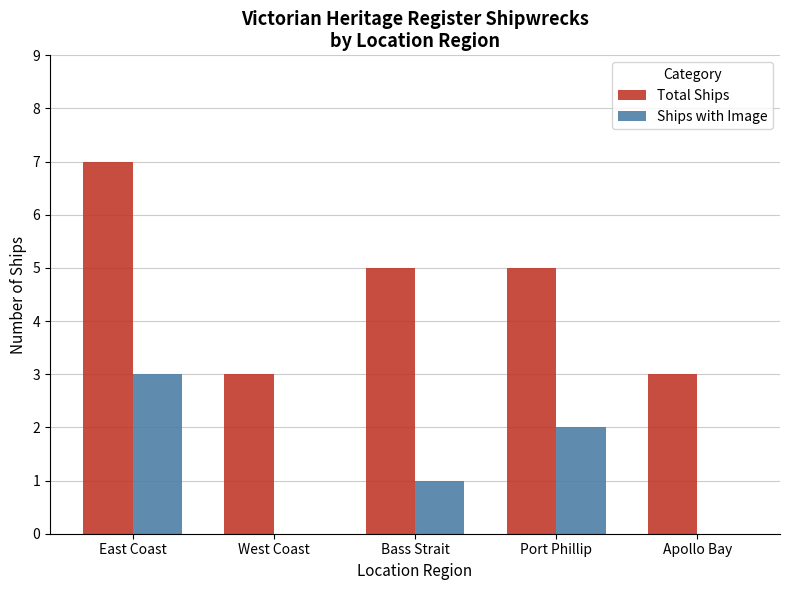

How many distinct data groups are displayed?

2